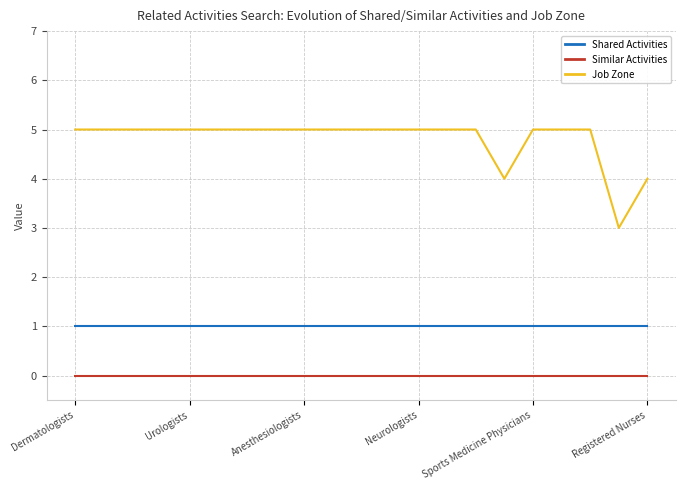

What is the greatest value displayed?

5